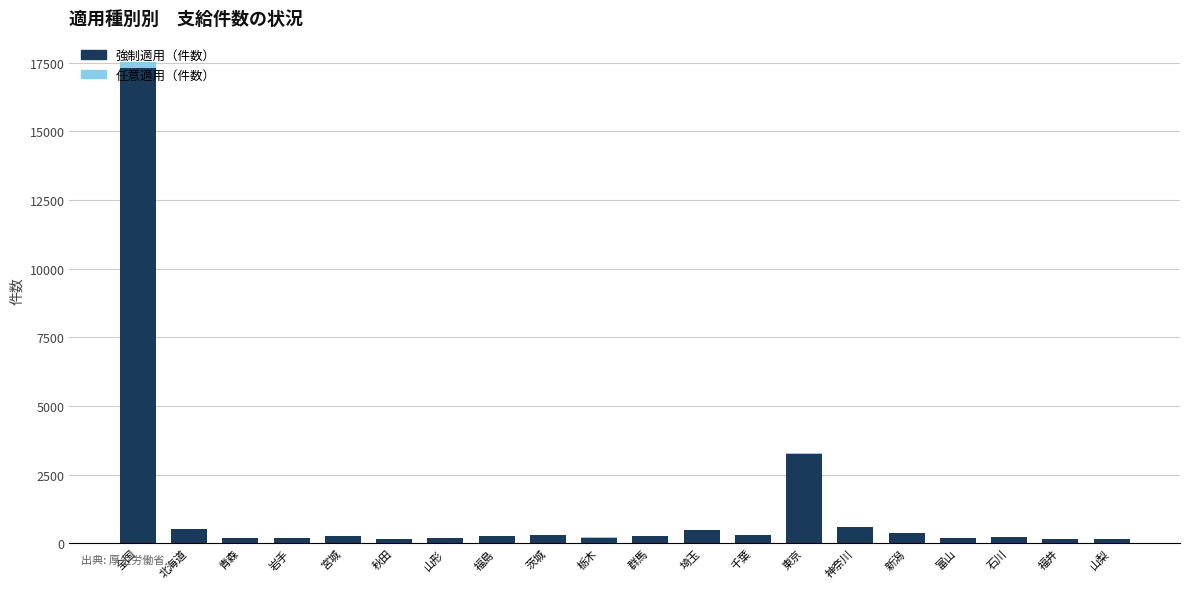

At which category is the sum across all series the highest?

全国